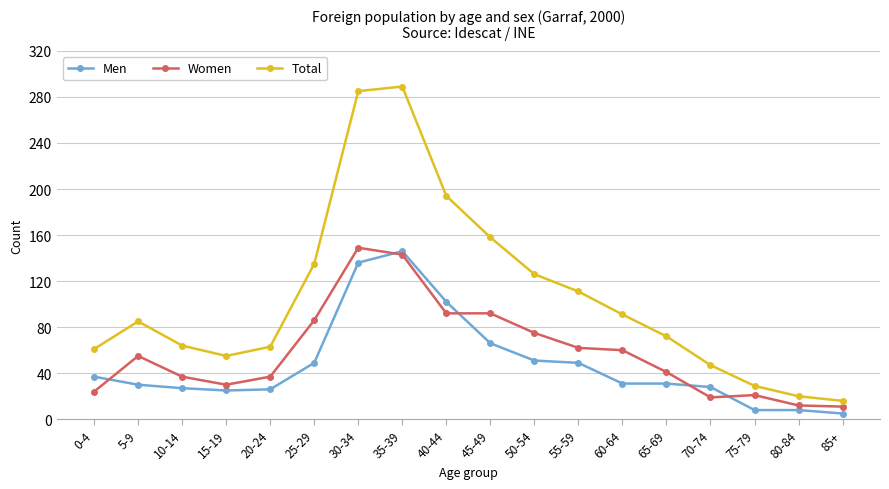

What is the value of the Men point at the 12th from the left?

49